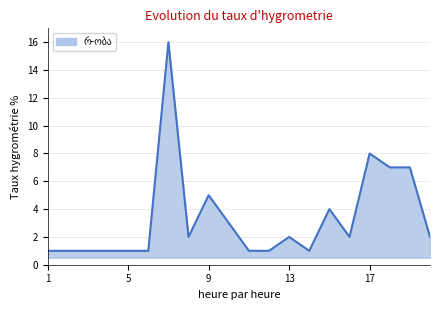

What is the maximum value shown in the chart?

16